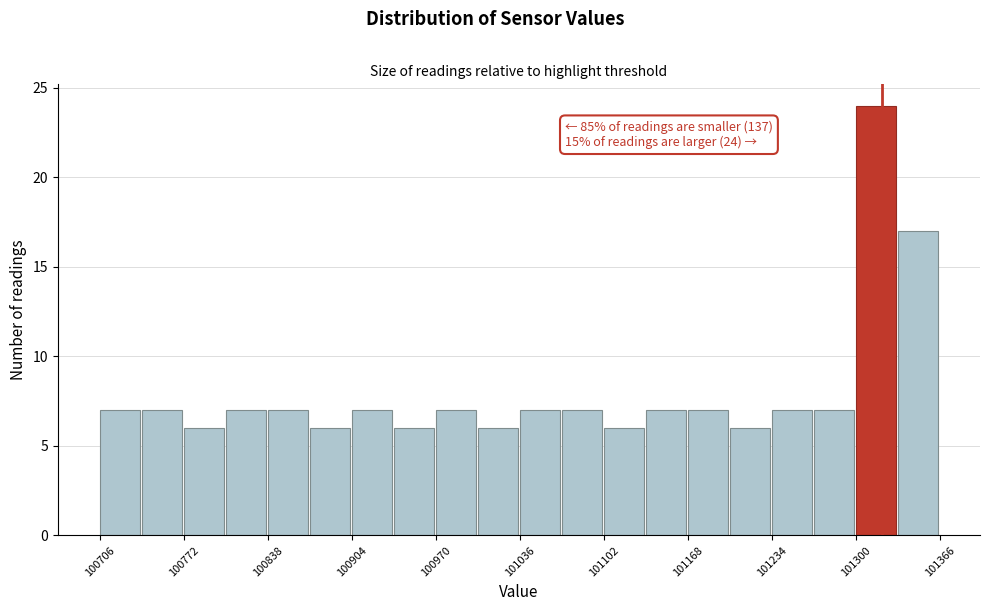

Read against the x-axis, roughly where is the centre of the tallest bar?

101320